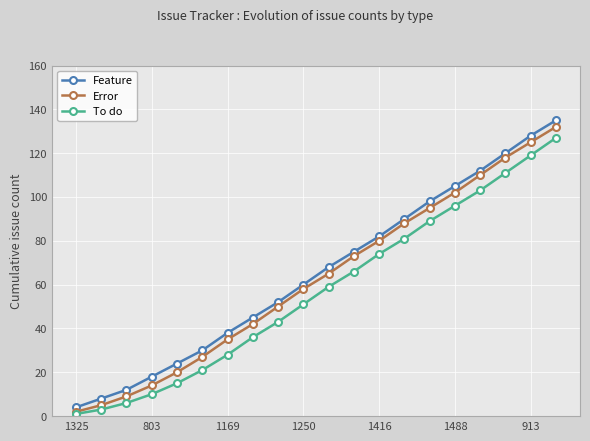

Count the number of data series in this chart.

3